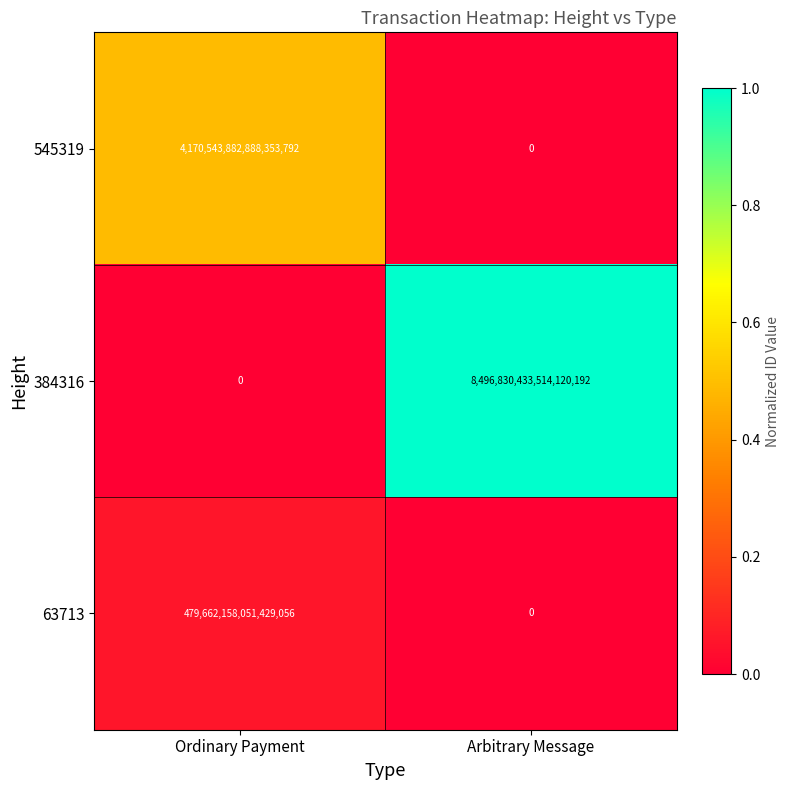

Which series has the largest total across all categories?

384316